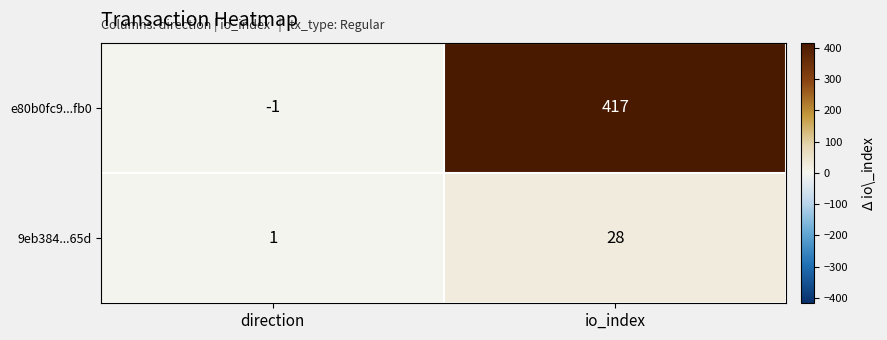

Where is e80b0fc9...fb0 nearest to the value 208?

direction